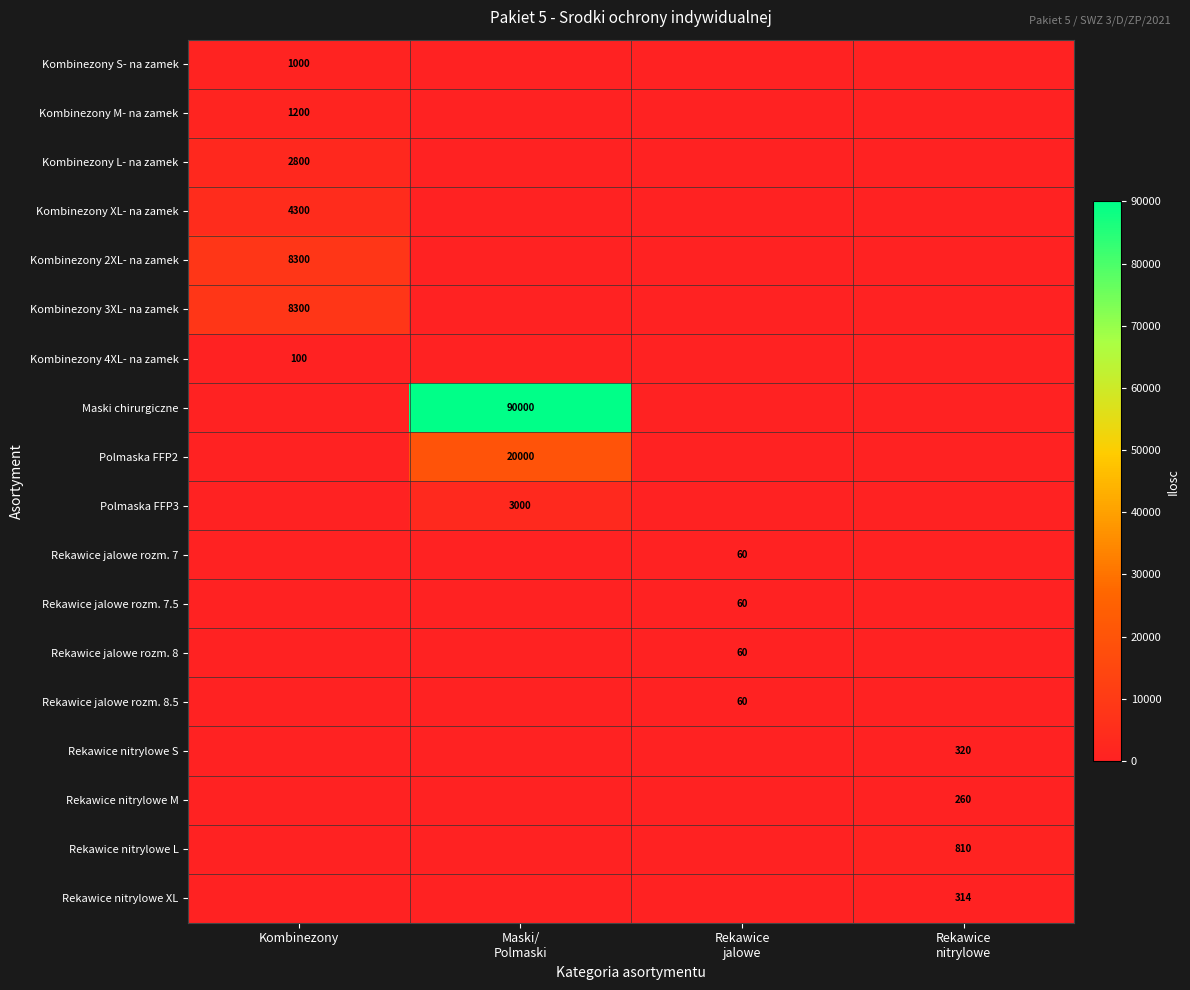

Is it true that Kombinezony S- na zamek equals 1671 at Kombinezony?

False